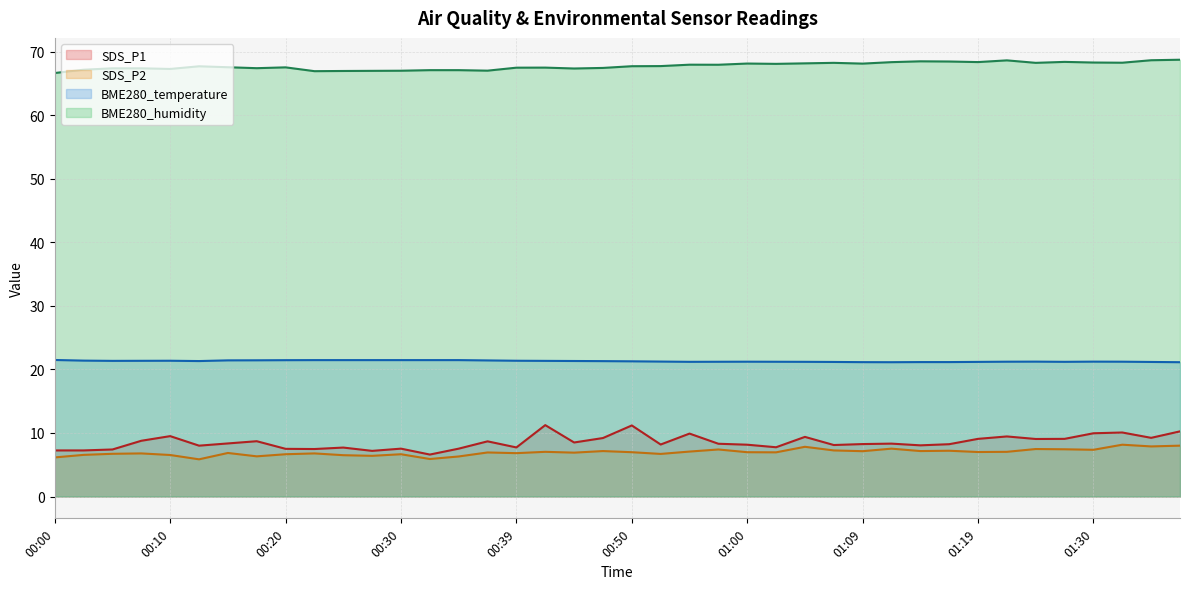

How many categories are shown in the chart?

40